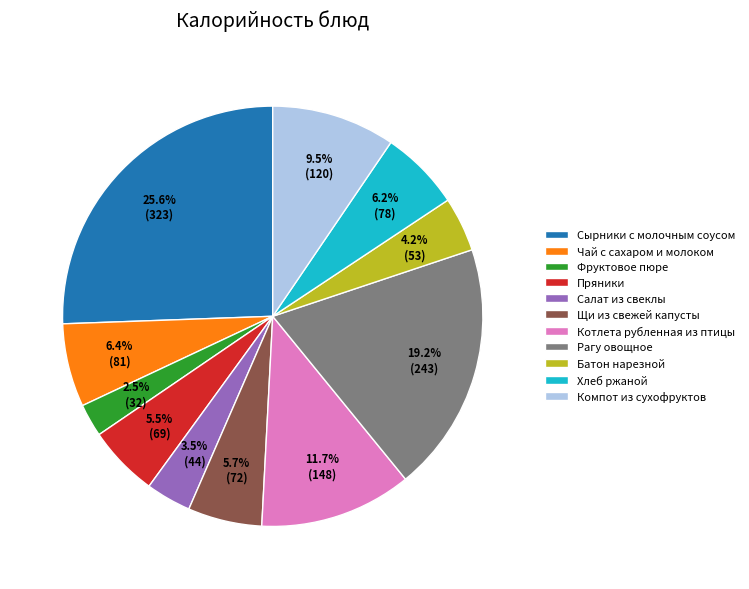

Is there any slice that represents more than half of the pie?

No